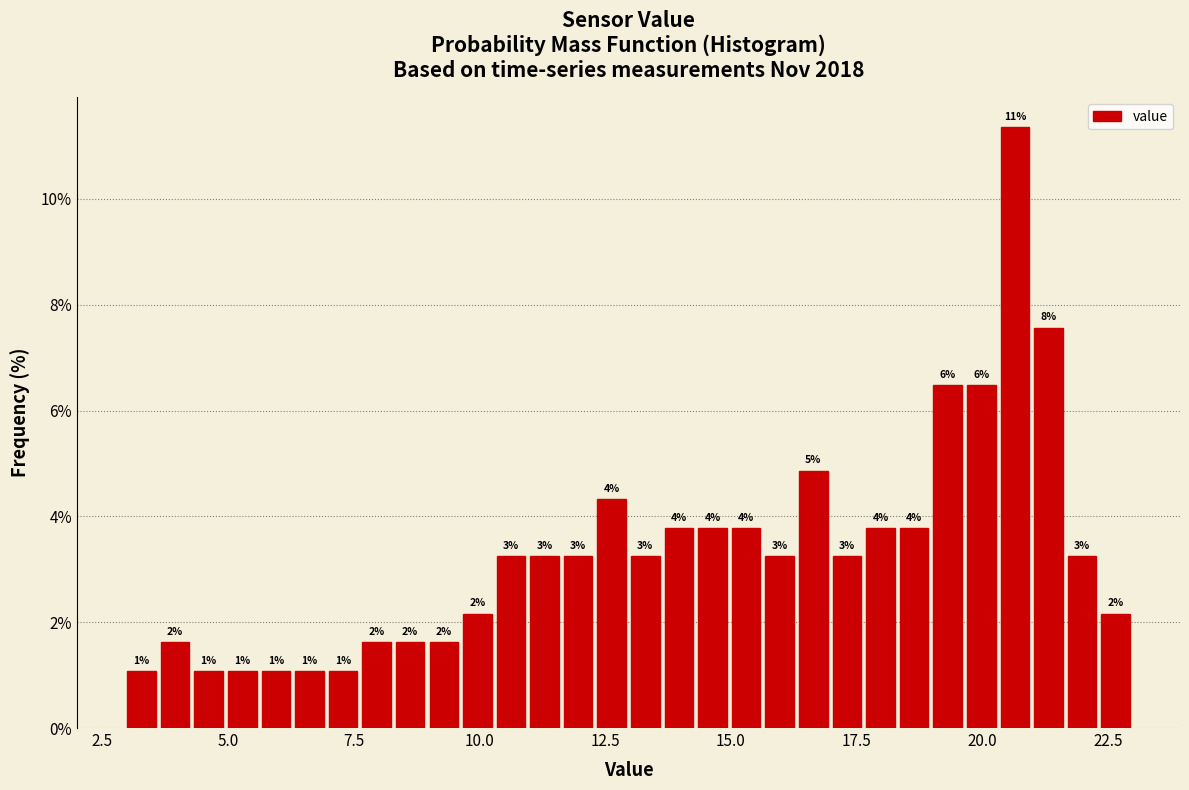

Read against the x-axis, roughly where is the centre of the tallest bar?

20.5